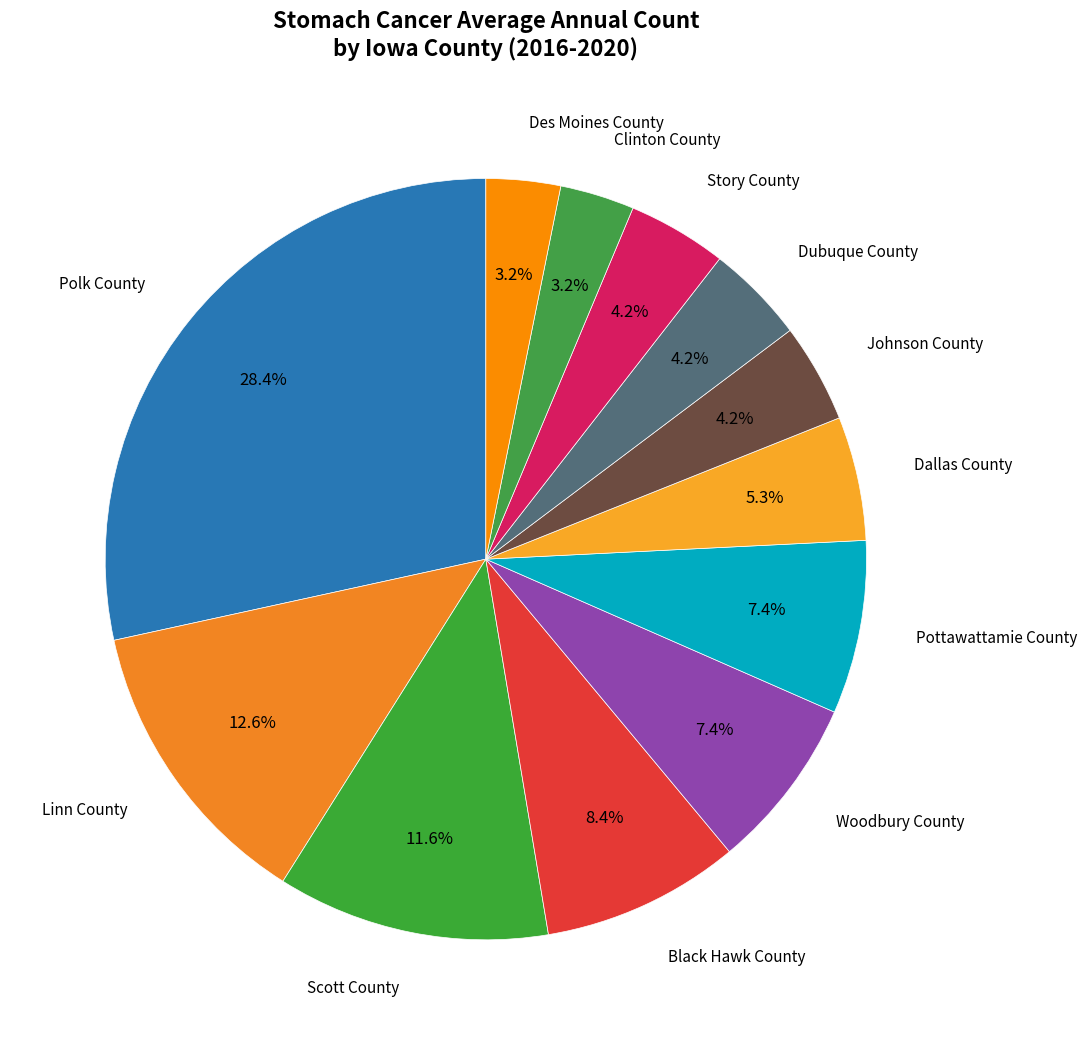

To the nearest percent, what is the average slice percentage?

8%